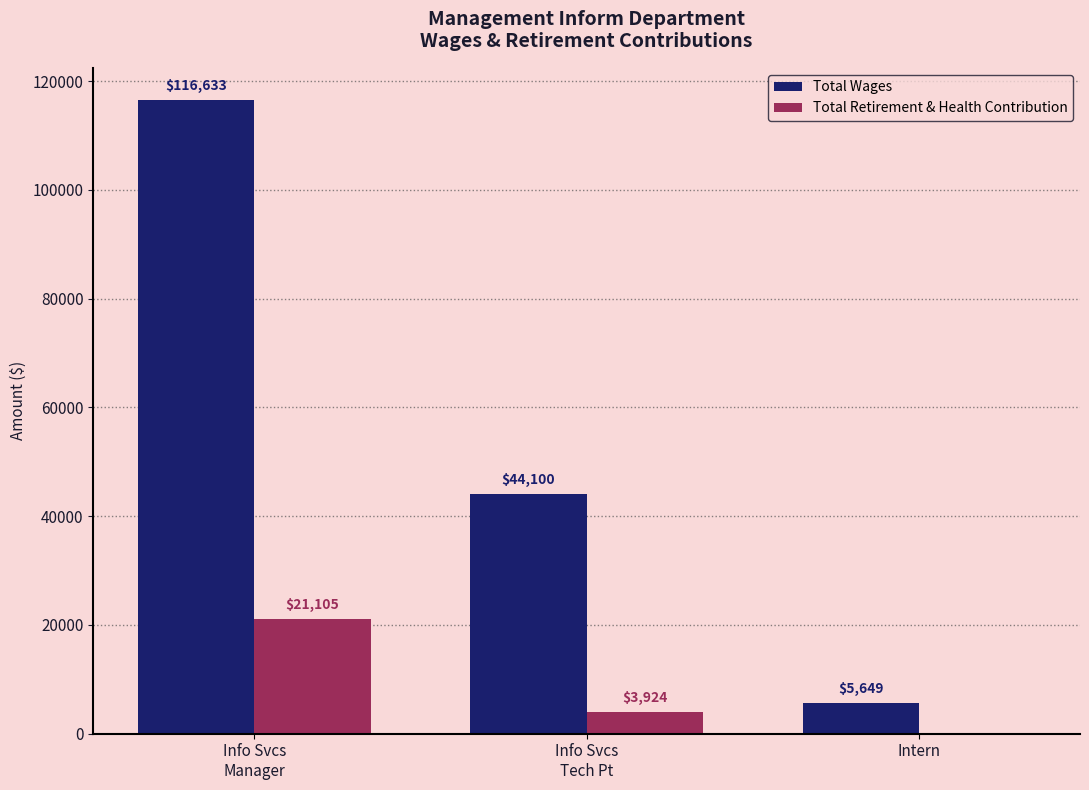

What is the maximum value shown in the chart?

116633